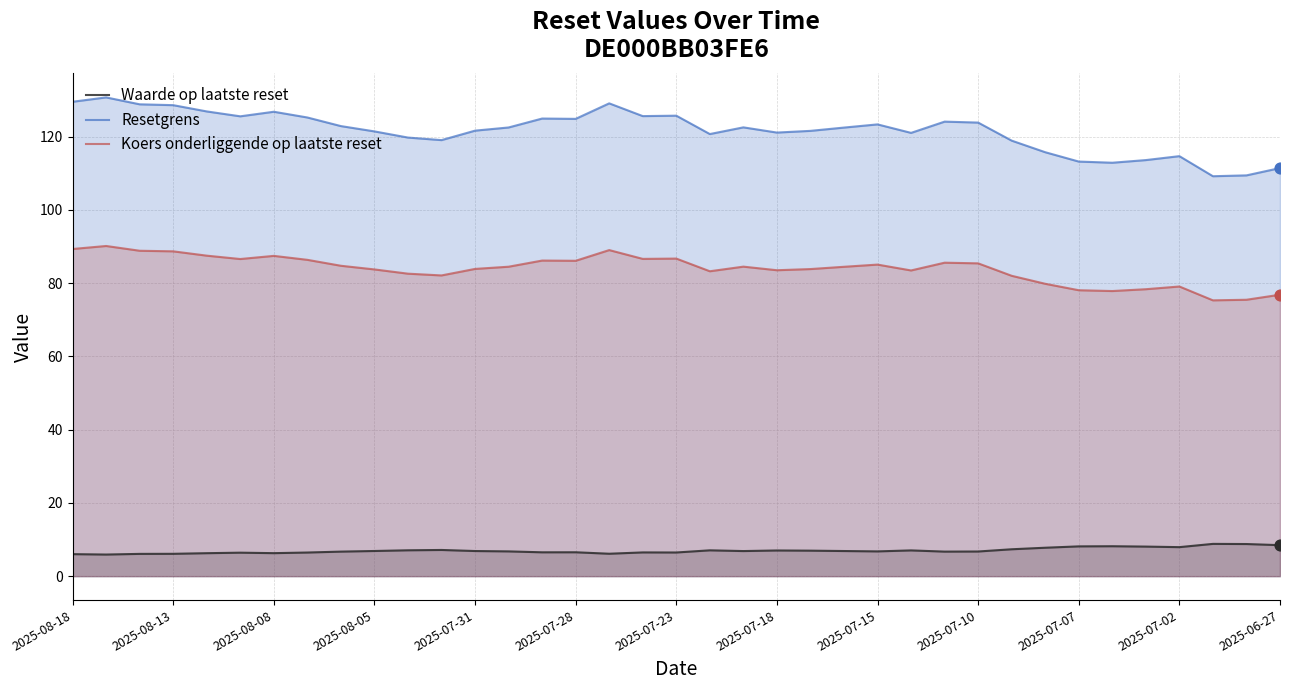

Which series reaches the minimum Y coordinate?

Waarde op laatste reset